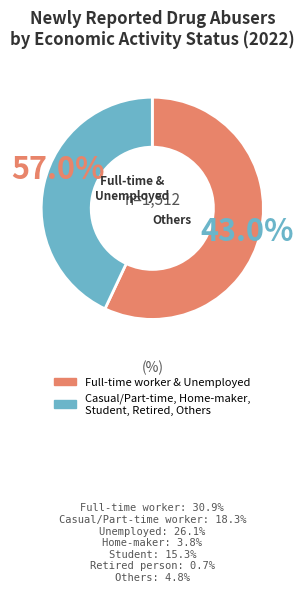

Combined, do Others and Student account for over 50%?

No